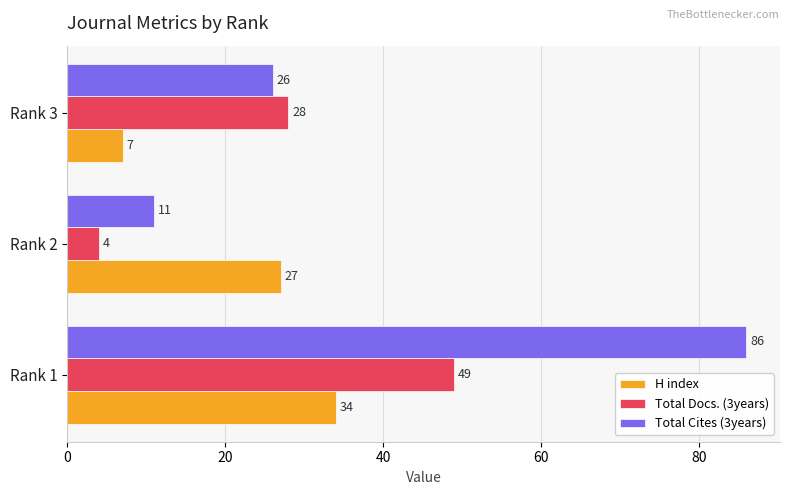

What is the sum of all Total Docs. (3years) values?

81